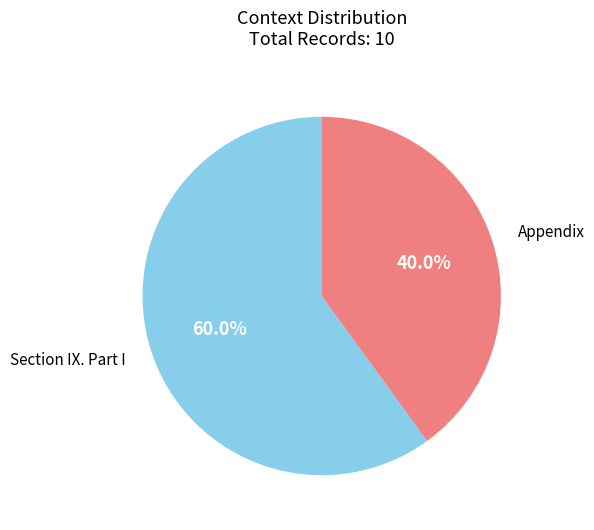

Which category has the smallest portion of the pie?

Appendix